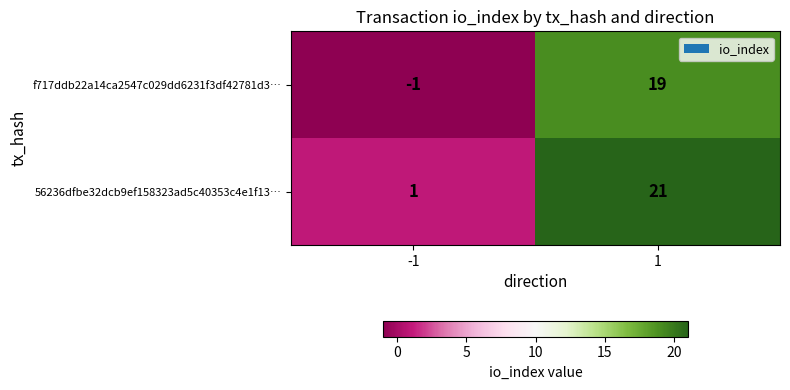

List the series in order of their peak value, lowest first.

f717ddb22a14ca2547c029dd6231f3df42781d3…, 56236dfbe32dcb9ef158323ad5c40353c4e1f13…